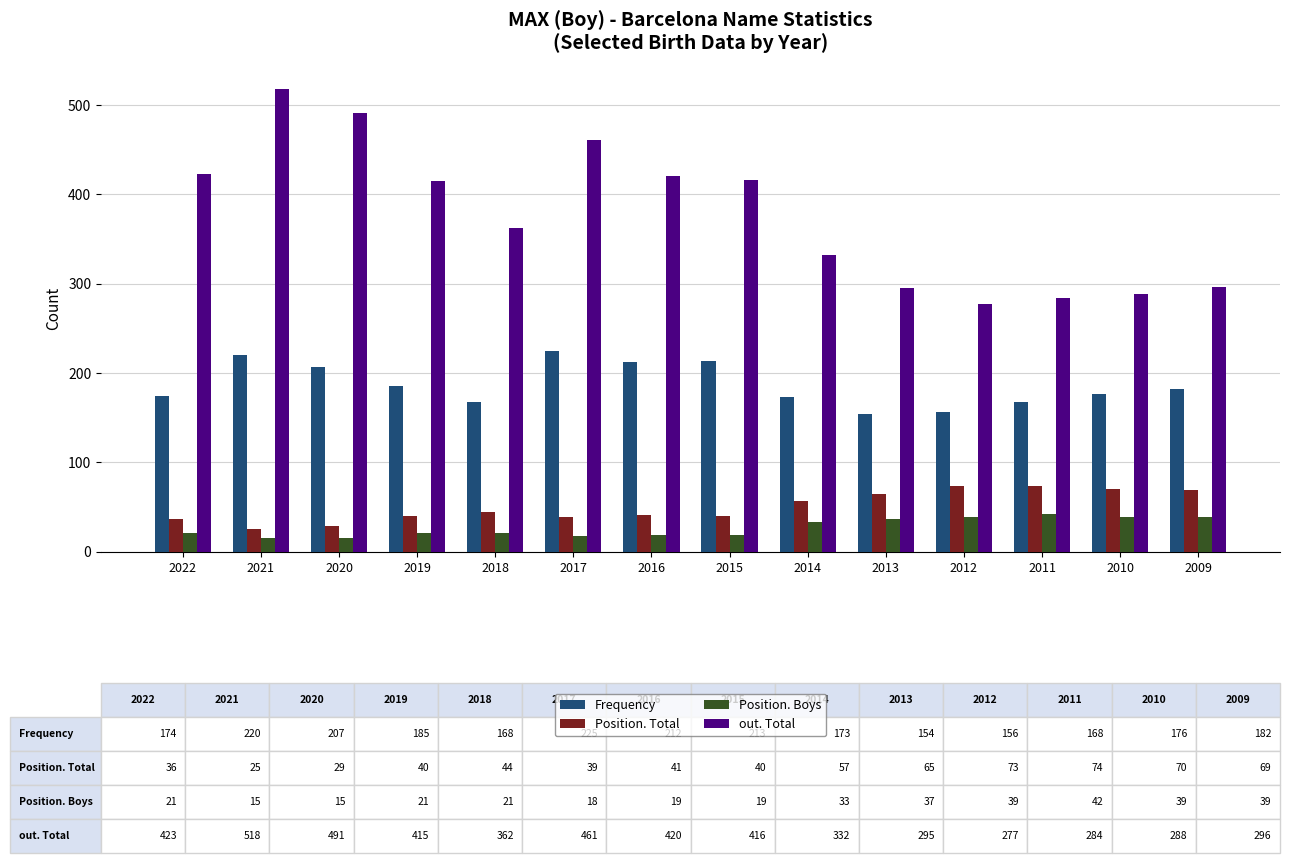

Is it true that Position. Boys equals 15 at 2020?

True